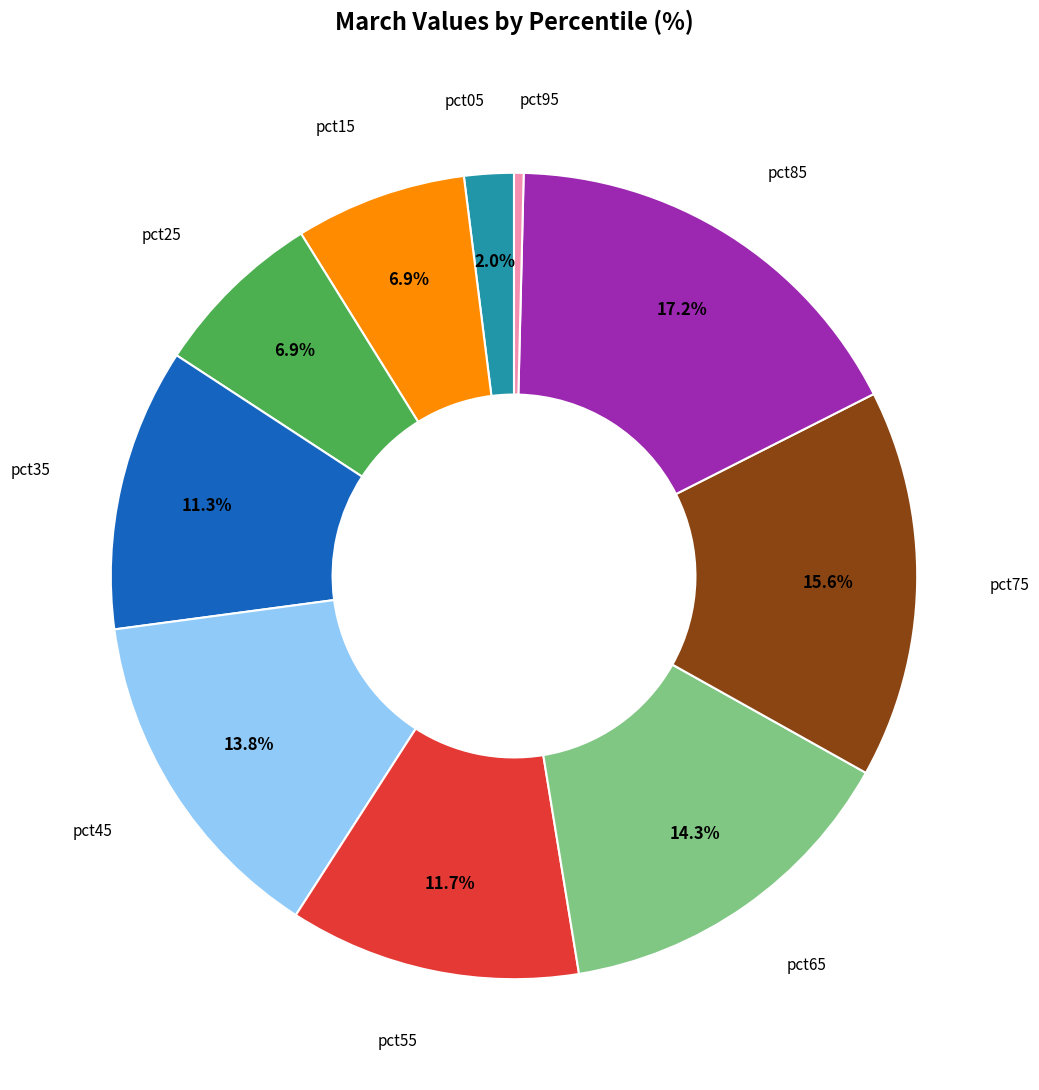

How many slices are in this pie chart?

10